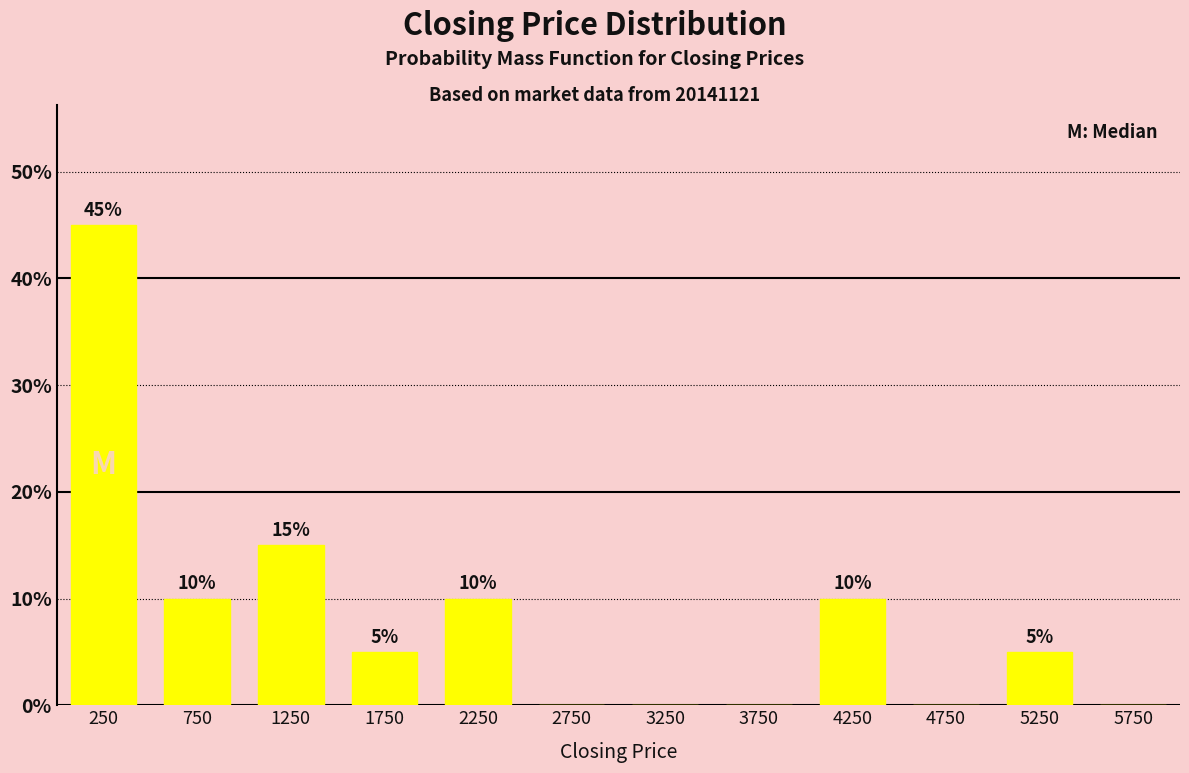

Reading left to right, list all the values displayed in this chart.

250=45	750=10	1250=15	1750=5	2250=10	2750=0	3250=0	3750=0	4250=10	4750=0	5250=5	5750=0